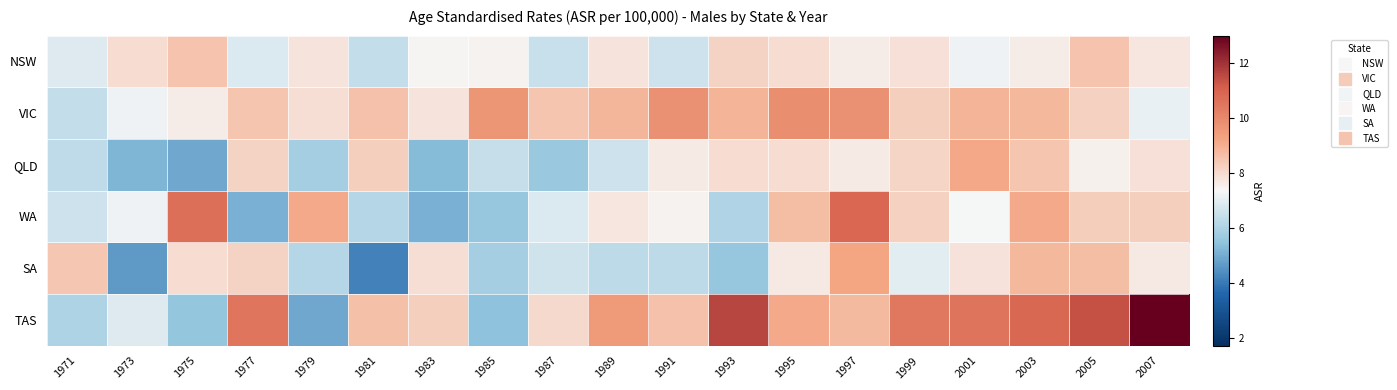

Between 2003 and 2007, which series saw the biggest shift?

TAS